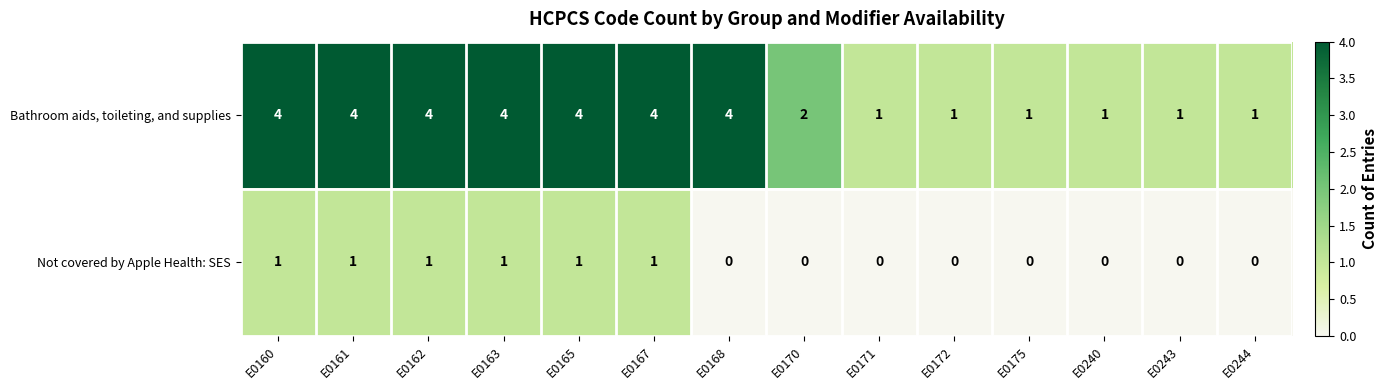

Where is Bathroom aids, toileting, and supplies nearest to the value 2?

E0170